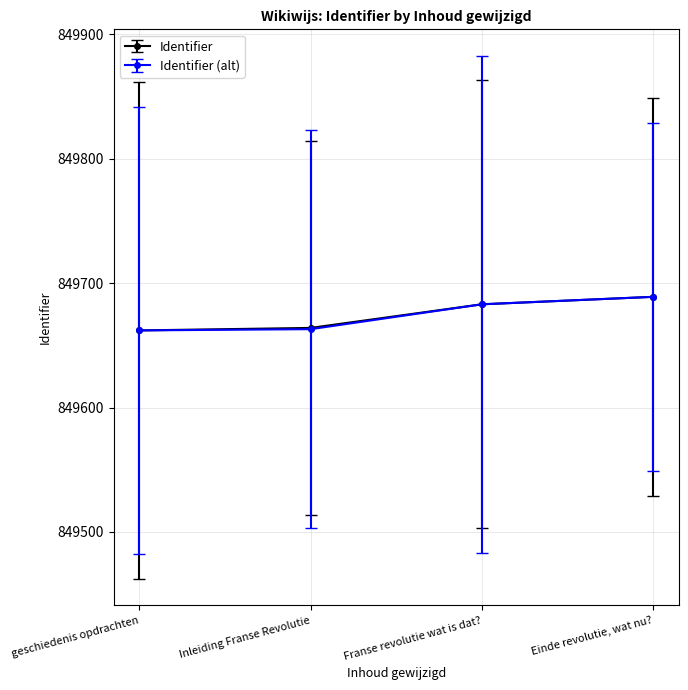

What is the label of the 4th point from the left?

Einde revolutie, wat nu?